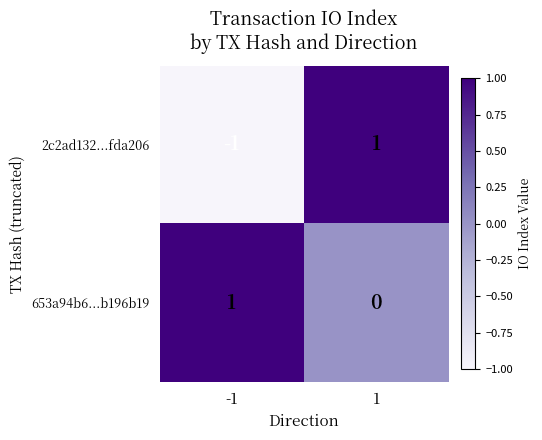

Which series has the largest total across all categories?

653a94b6...b196b19